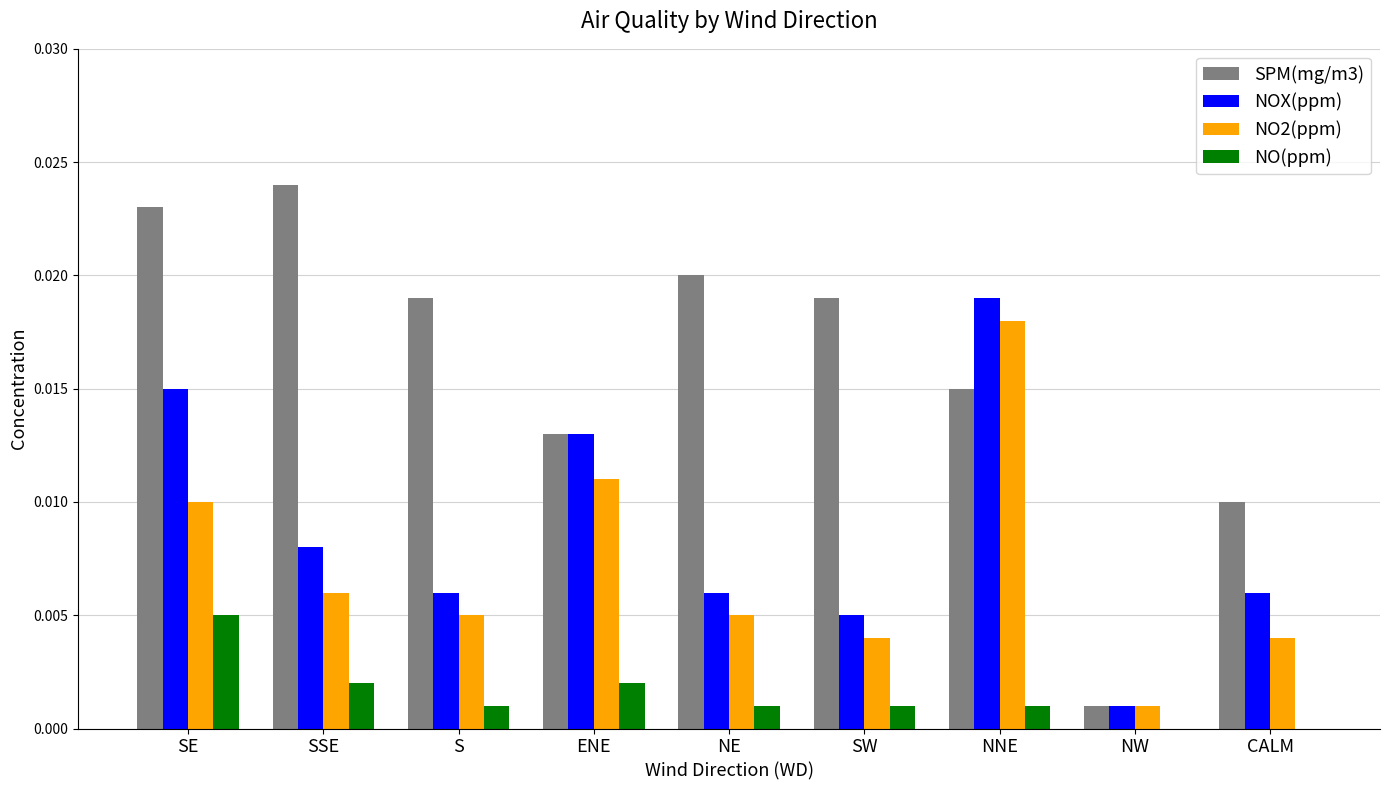

Which series changed the most between SSE and NE?

SPM(mg/m3)